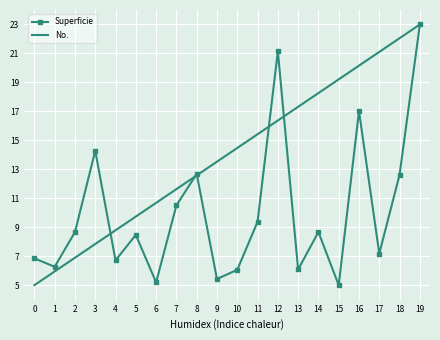

At which category is the sum across all series the highest?

19